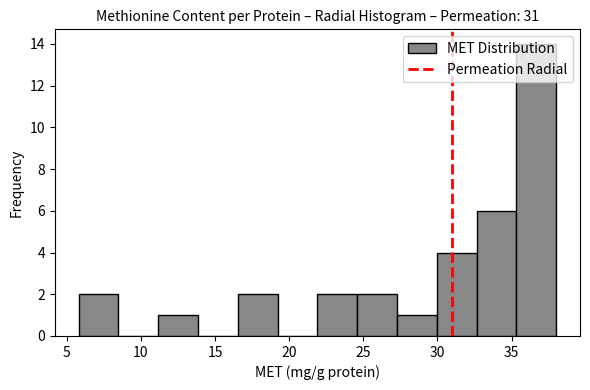

Over which range of the x-axis is the bar tallest?

35.5 to 38.0